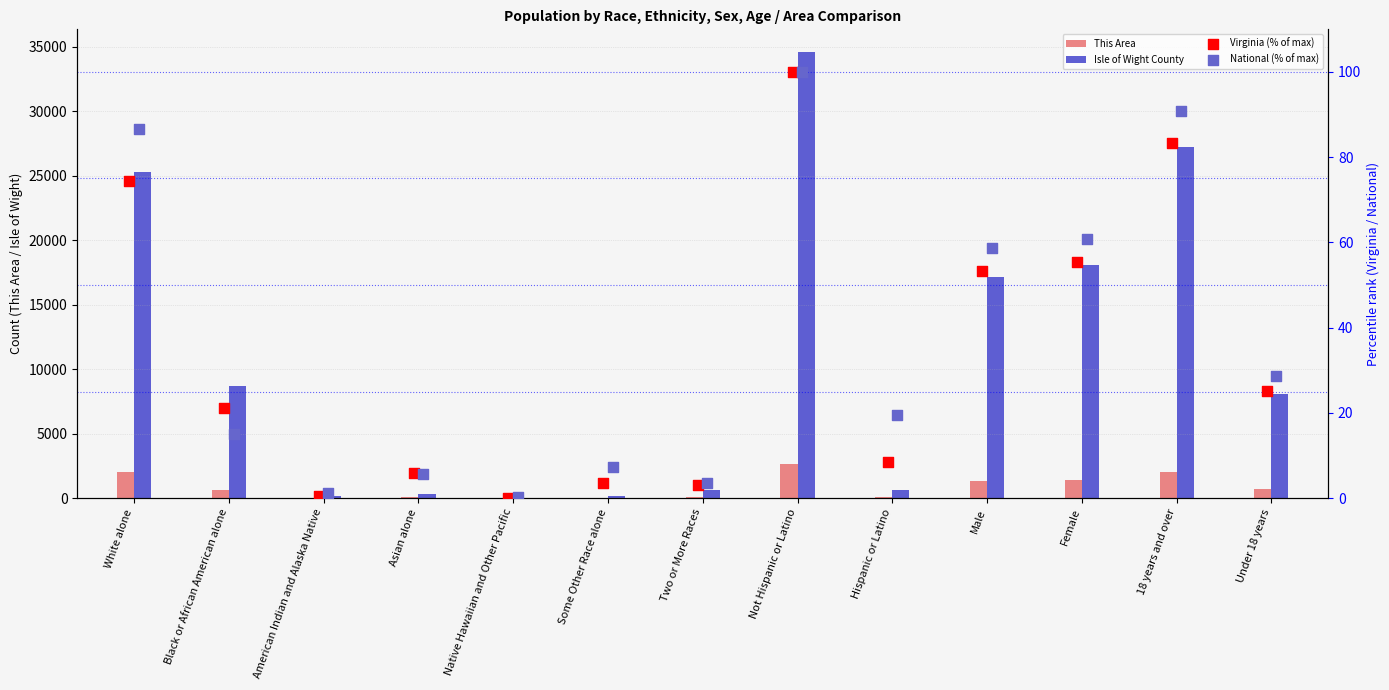

Which series has the largest total across all categories?

Isle of Wight County